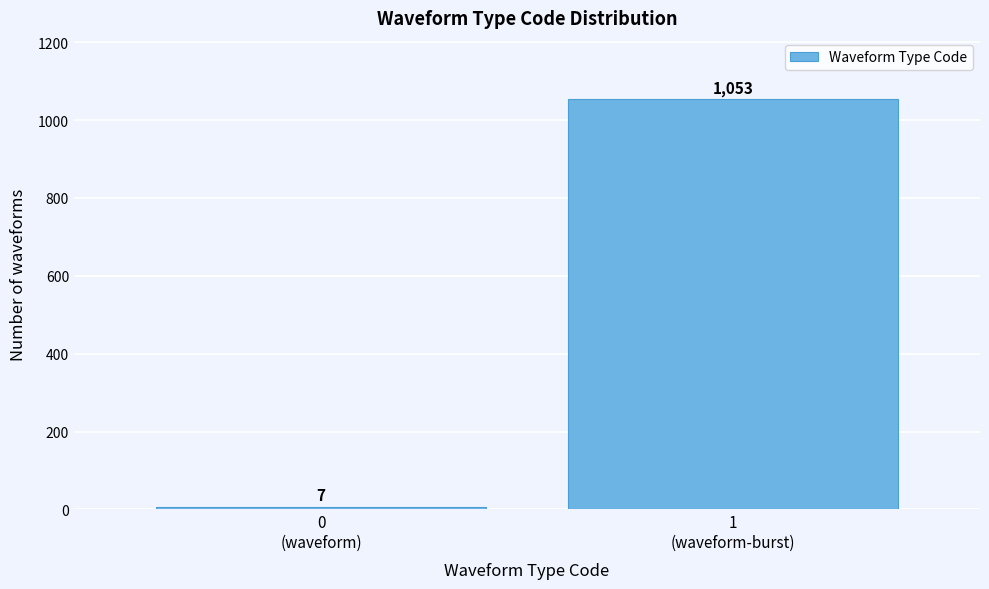

Reading right to left, what are all the values shown in this chart?

1053	7